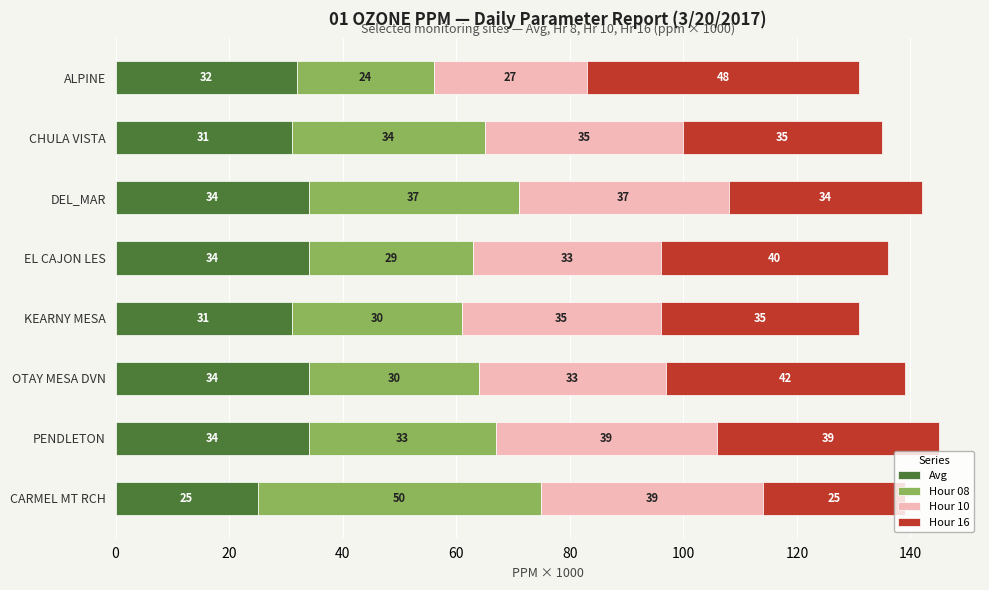

What is the difference between the maximum and second lowest values in the Avg series?

3